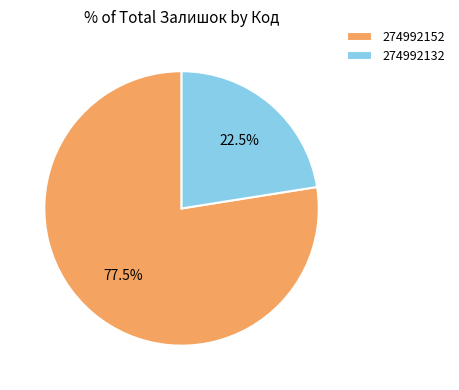

Which category accounts for the majority?

274992152